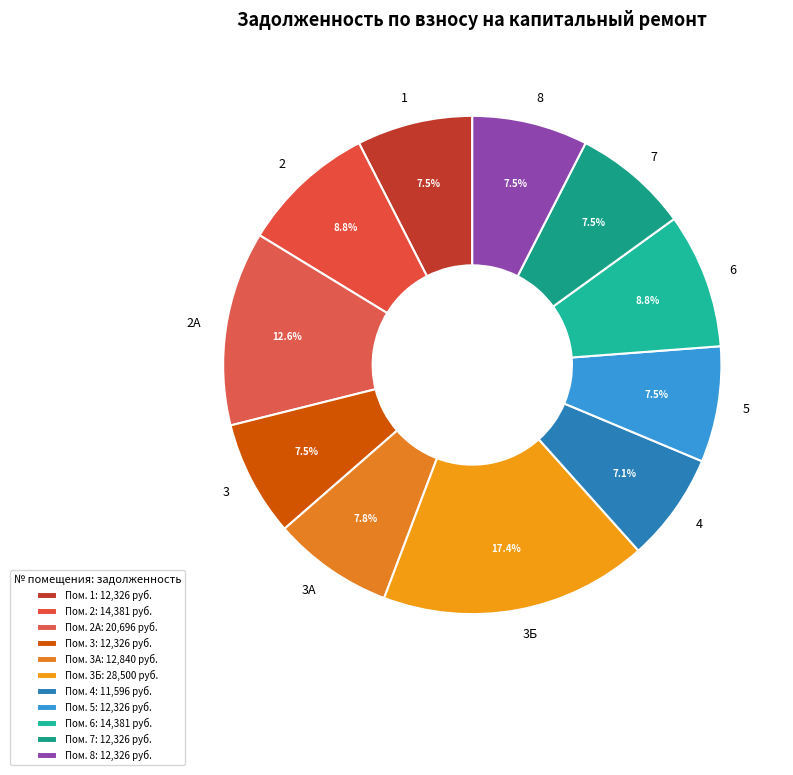

How many slices are in this pie chart?

11